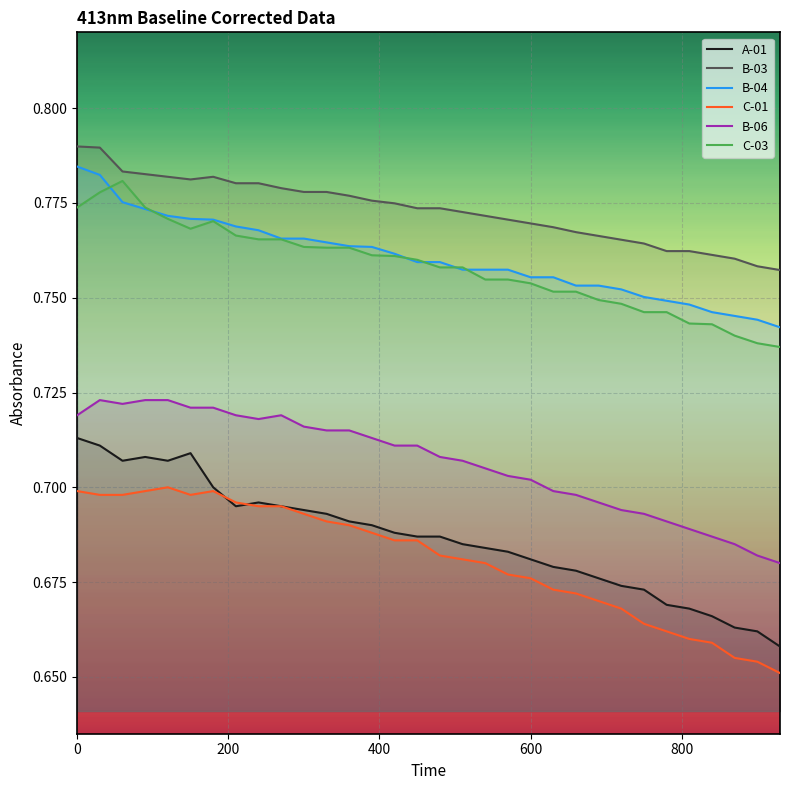

What is the average value of the B-03 series?

0.8